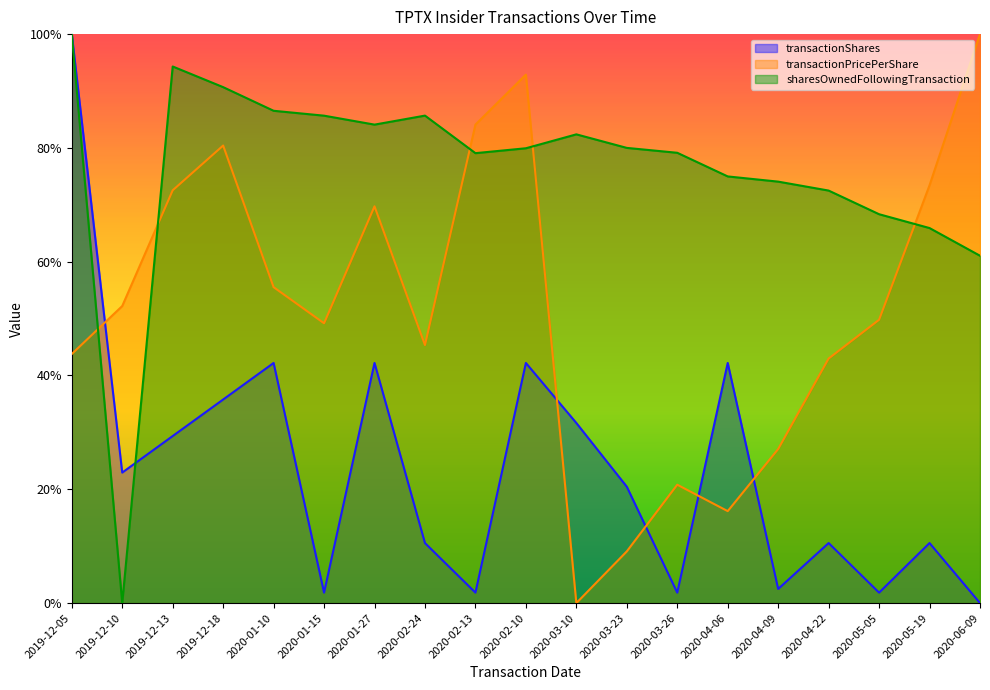

What are all the series names shown in the legend?

transactionShares, transactionPricePerShare, sharesOwnedFollowingTransaction